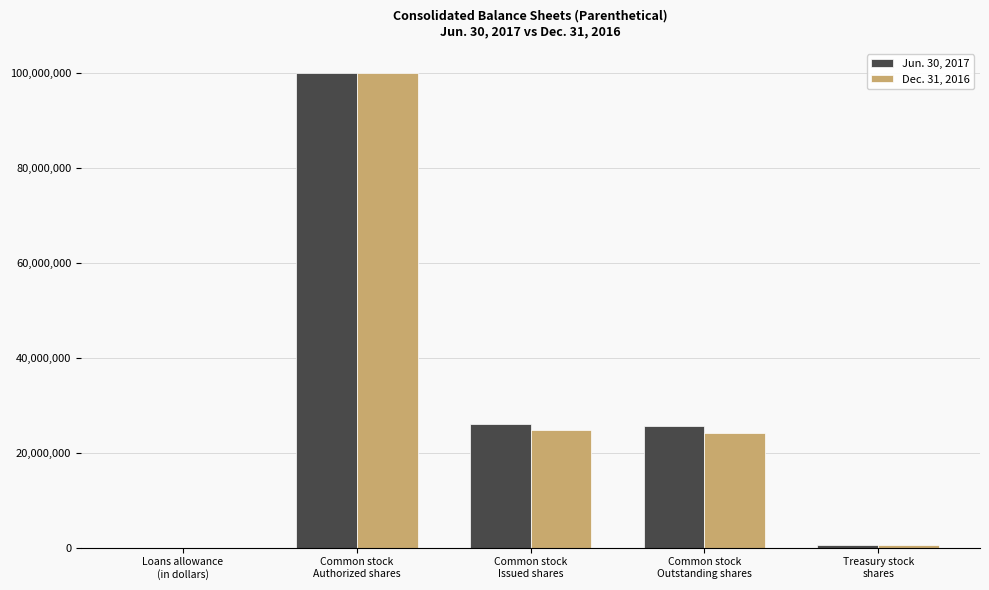

What is the maximum value shown in the chart?

100000000